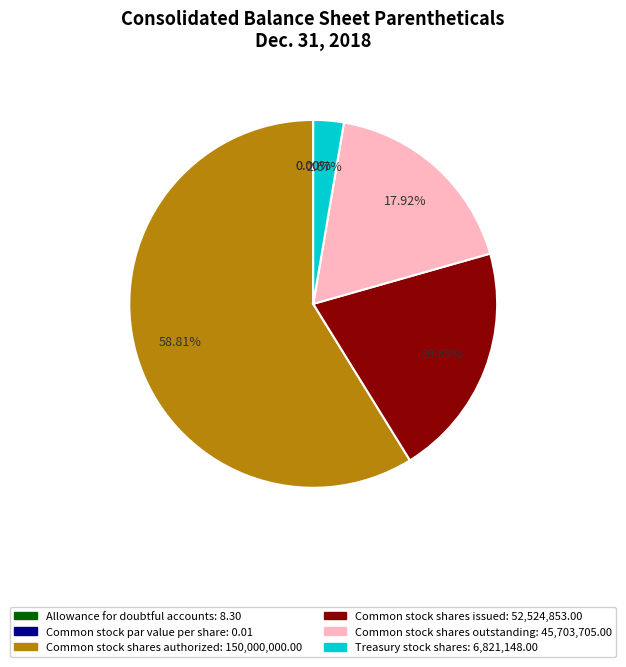

What portion of the pie excludes Common stock shares issued?

79.4%